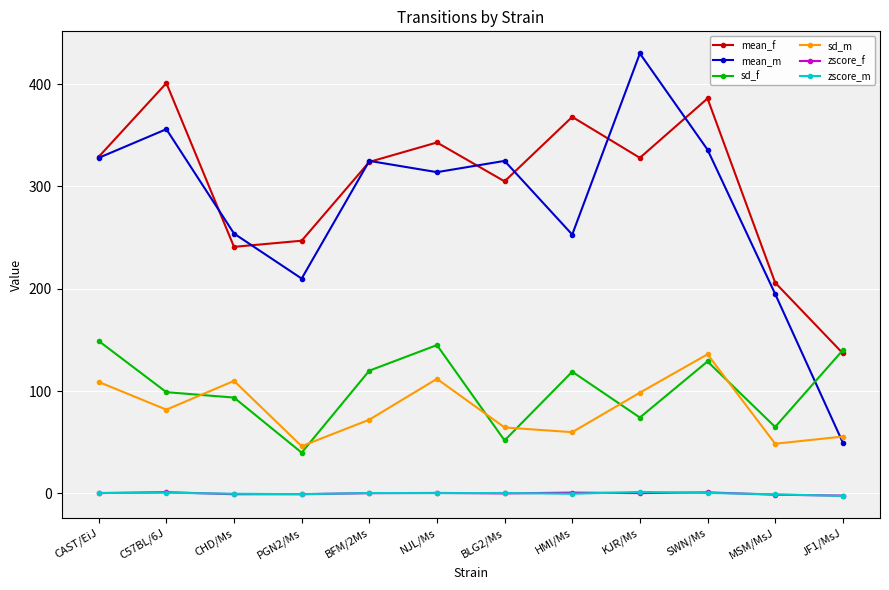

True or false: mean_f and zscore_m intersect in this chart.

False